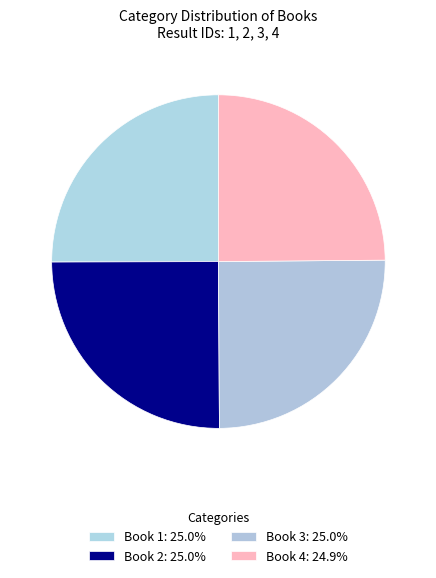

How many slices are in this pie chart?

4